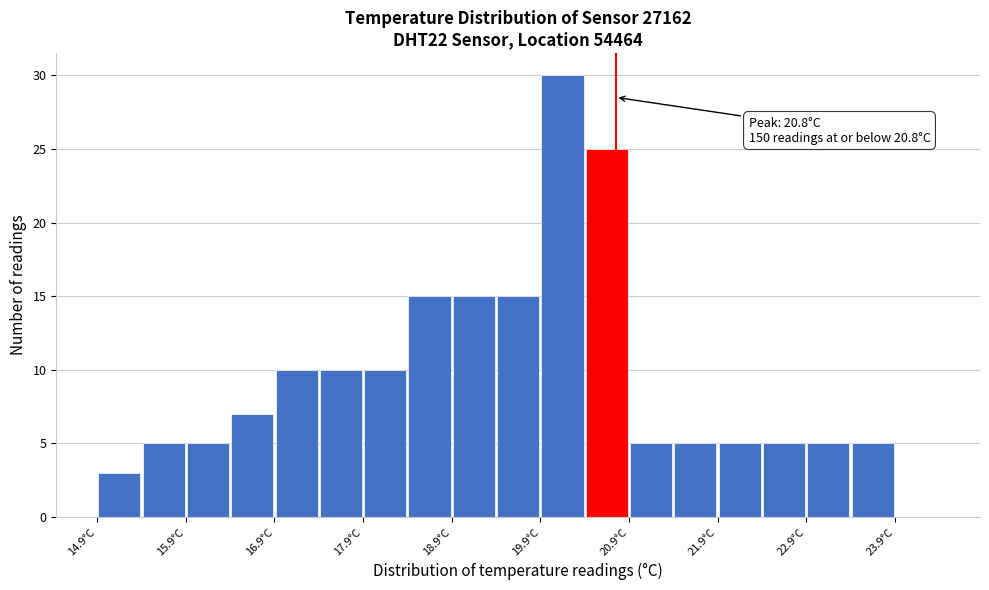

Over which range of the x-axis is the bar tallest?

19.95 to 20.45